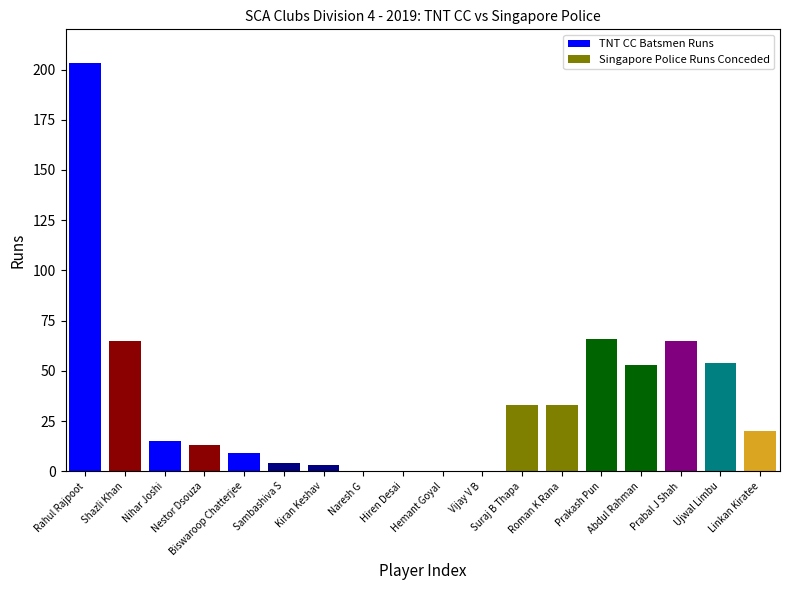

Which series has the widest spread of values?

TNT CC Batsmen Runs